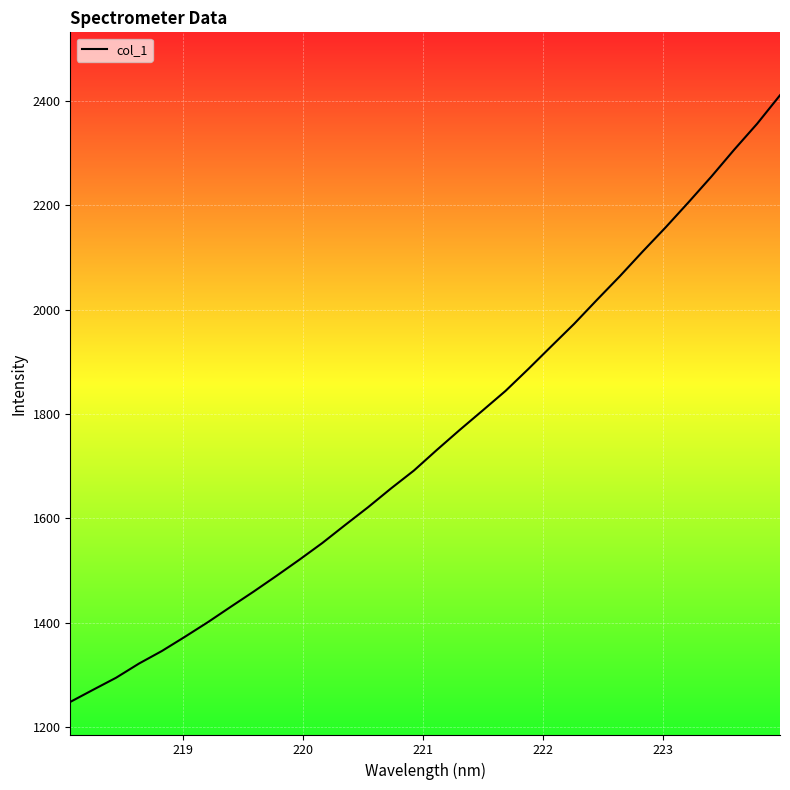

What is the maximum value shown in the chart?

2410.9